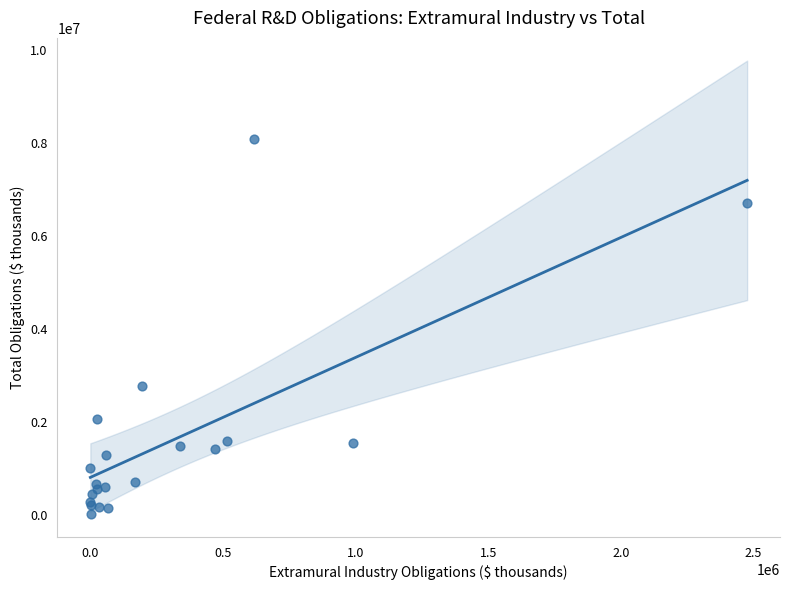

What Y value in the scatter plot is closest to 4049499?

2770033.1